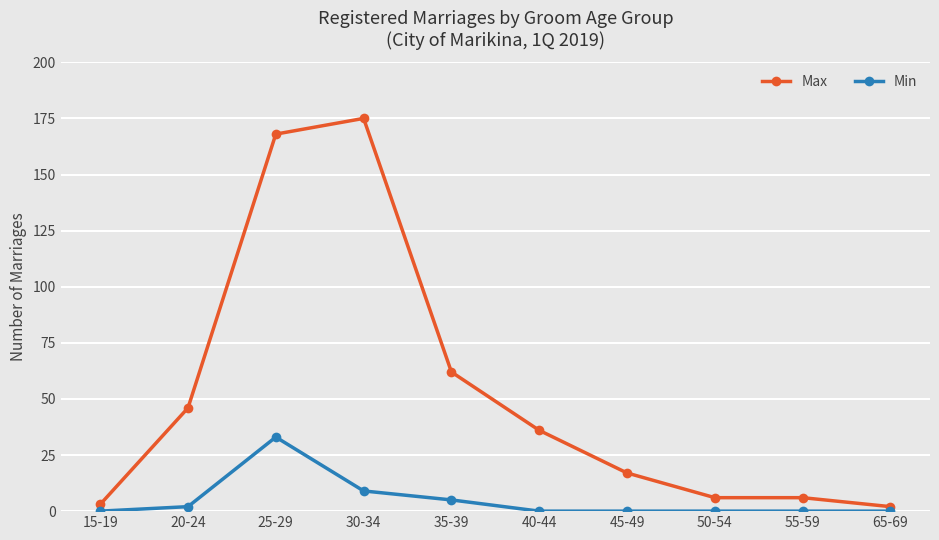

True or false: Min and Max cross at least once.

False